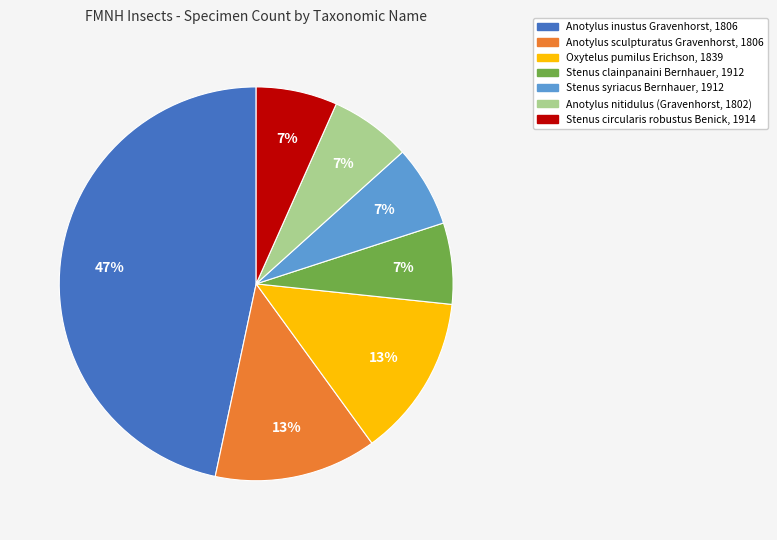

Which has a higher value, Anotylus sculpturatus Gravenhorst, 1806 or Stenus syriacus Bernhauer, 1912?

Anotylus sculpturatus Gravenhorst, 1806